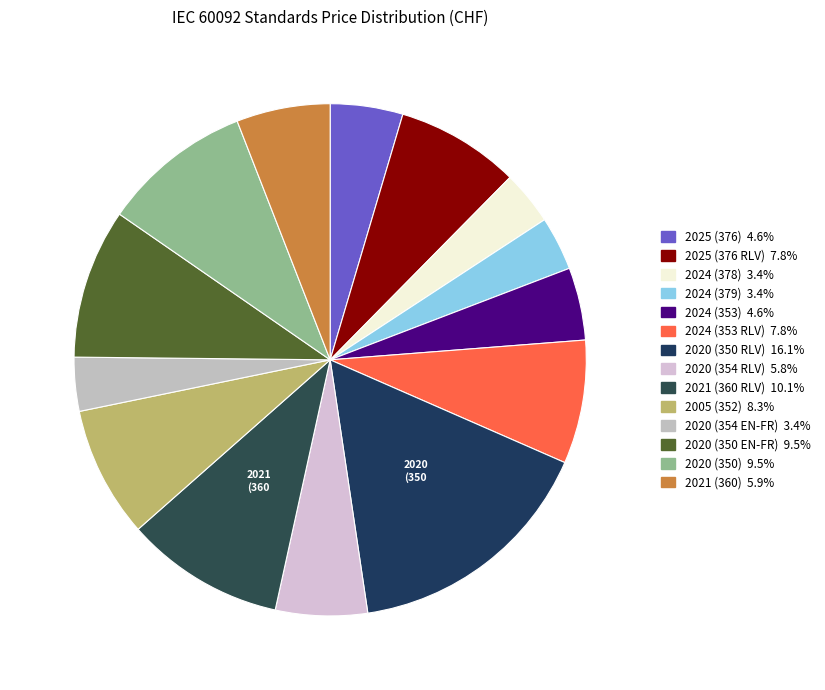

How many slices are in this pie chart?

14